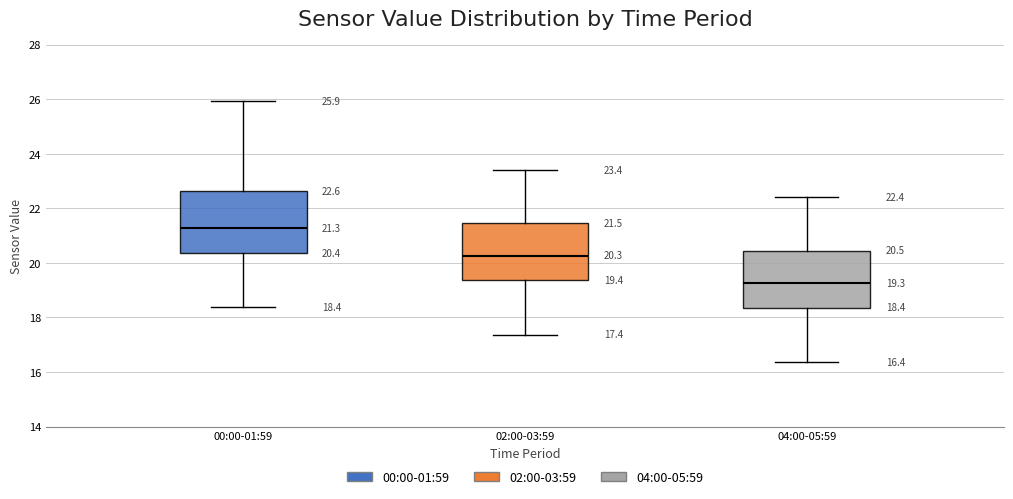

Which box has the lowest median line?

04:00-05:59